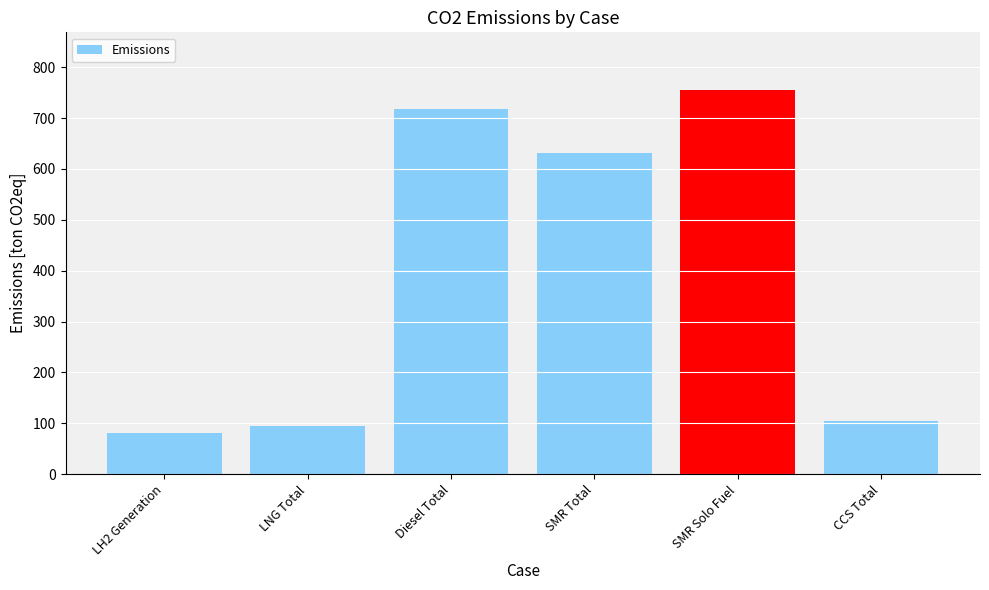

True or false: the data shows 968.4 at Diesel Total.

False